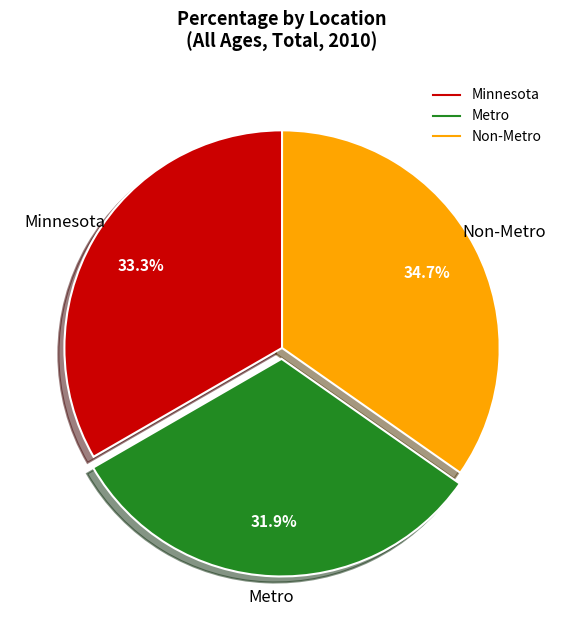

Is it true that Minnesota is 33% of the pie?

True